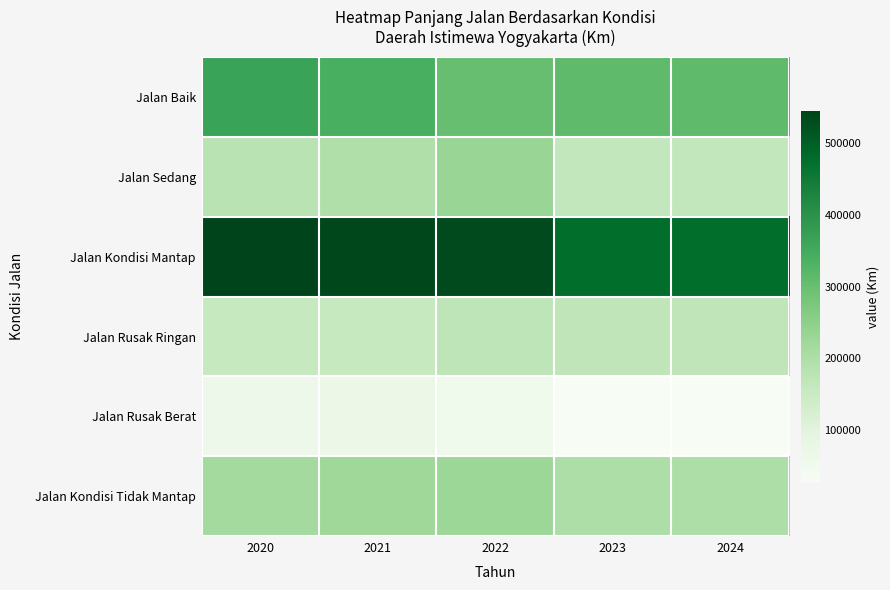

Reading right to left, list all the values displayed in this chart.

Jalan Baik: 2024=311526	2023=311526	2022=301205	2021=341840	2020=366520
Jalan Sedang: 2024=164609	2023=164609	2022=232480	2021=194450	2020=177660
Jalan Kondisi Mantap: 2024=476135	2023=476135	2022=533685	2021=536300	2020=544170
Jalan Rusak Ringan: 2024=170450	2023=170450	2022=171615	2021=156940	2020=155050
Jalan Rusak Berat: 2024=28000	2023=28000	2022=55150	2021=67220	2020=61230
Jalan Kondisi Tidak Mantap: 2024=198450	2023=198450	2022=226765	2021=224160	2020=216280